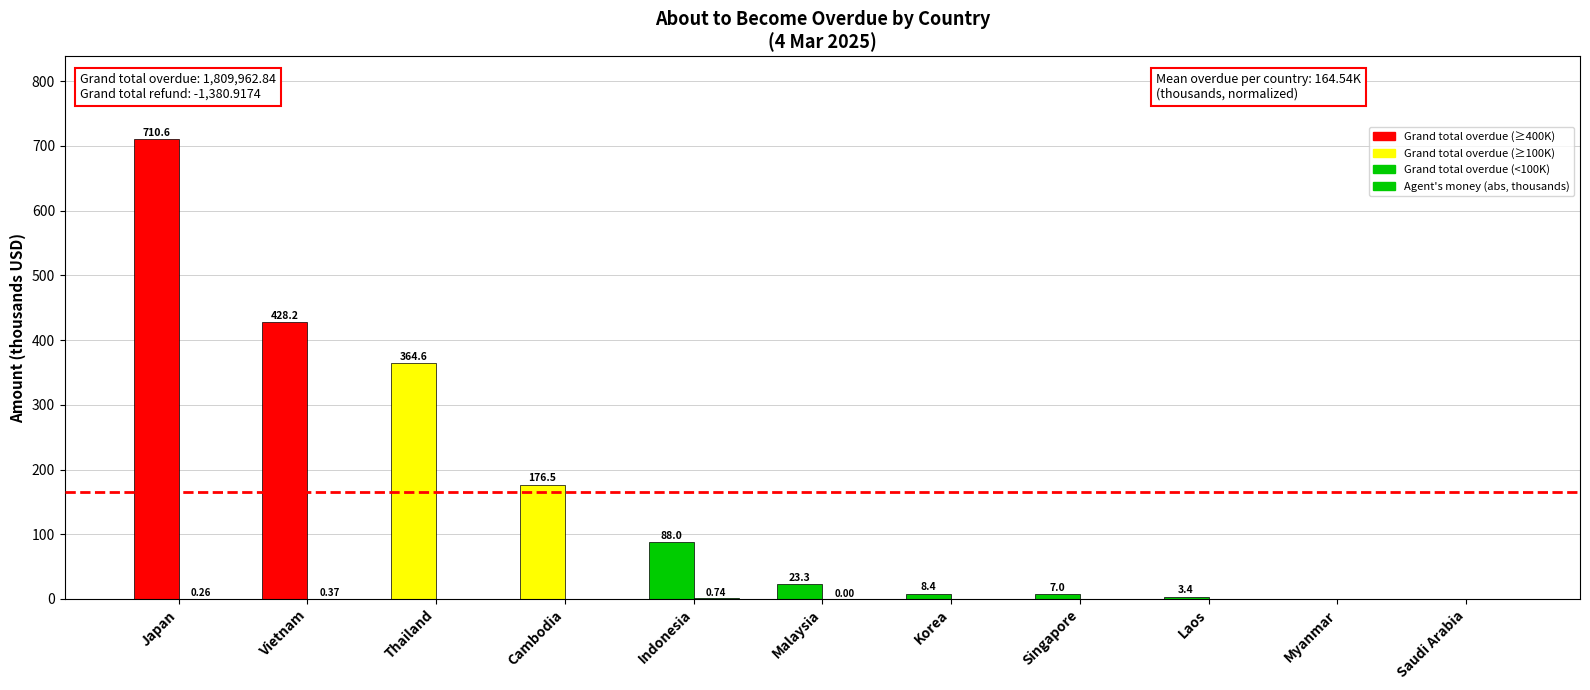

Reading right to left, transcribe all the data shown in this chart.

Grand total overdue (thousands): 0.0	0.0	3.4	7.0	8.4	23.3	88.0	176.5	364.6	428.2	710.6
Agent's money in hand (thousands): 0.0	0.0	0.0	0.0	0.0	0.0	0.7	0.0	0.0	0.4	0.3